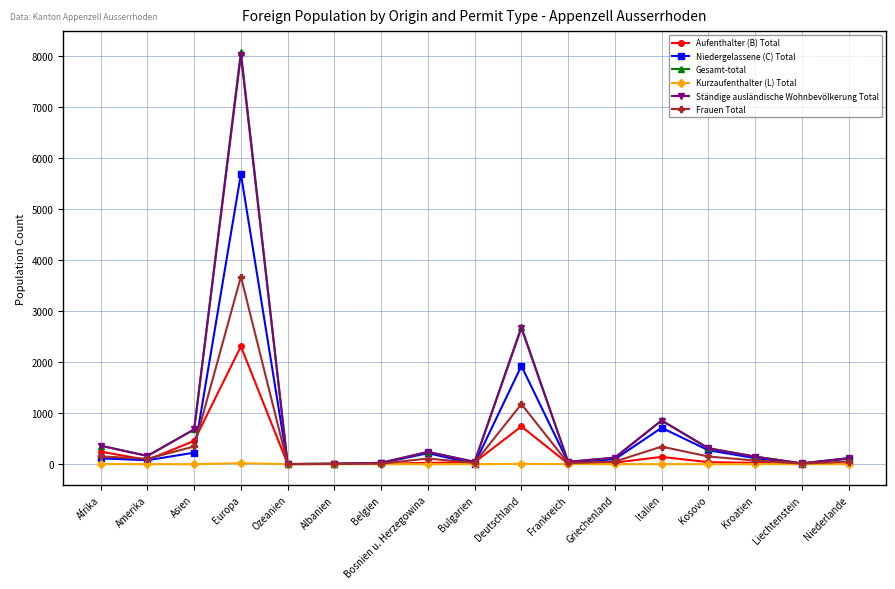

Does the chart have visible grid lines?

Yes